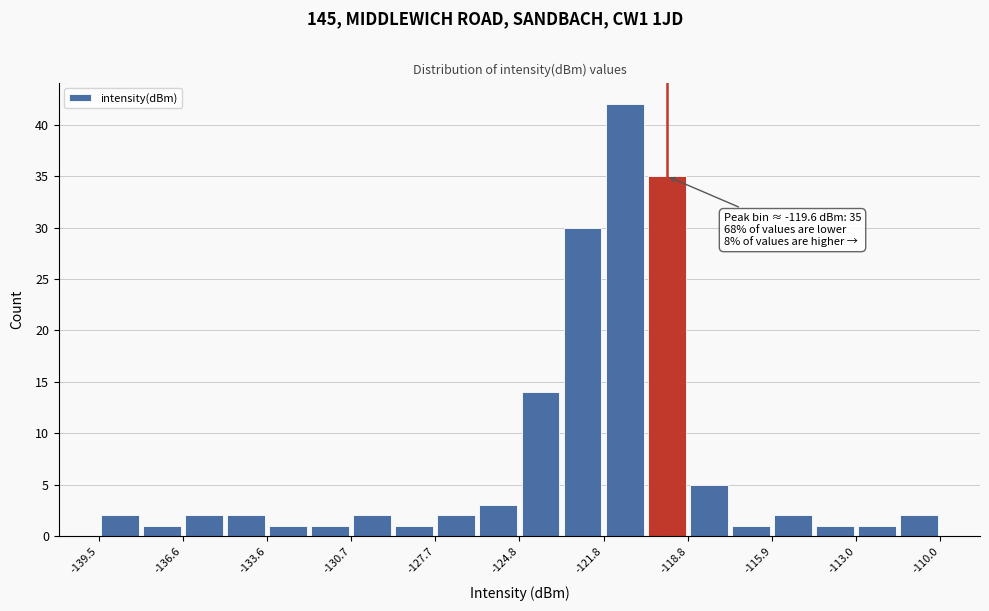

Read against the x-axis, roughly where is the centre of the tallest bar?

-121.0